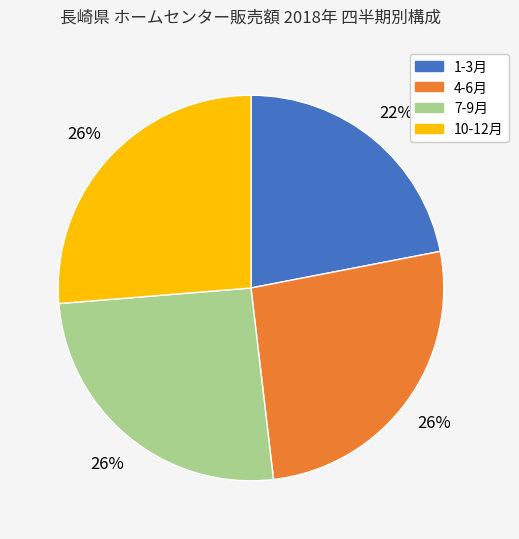

To the nearest percent, what is the average slice percentage?

25%